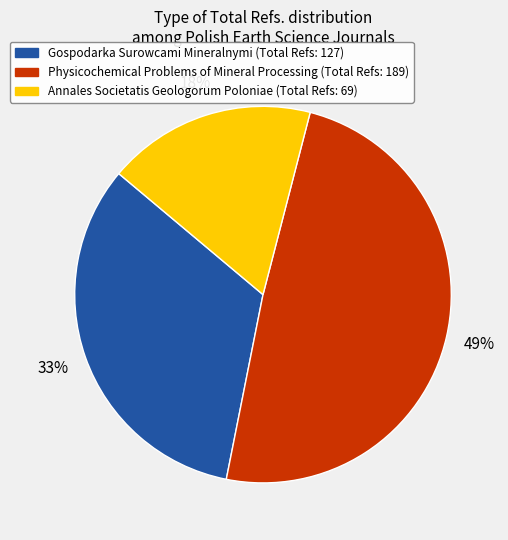

To the nearest percent, what is the difference between the Annales Societatis Geologorum Poloniae and Physicochemical Problems of Mineral Processing slice percentages?

31%